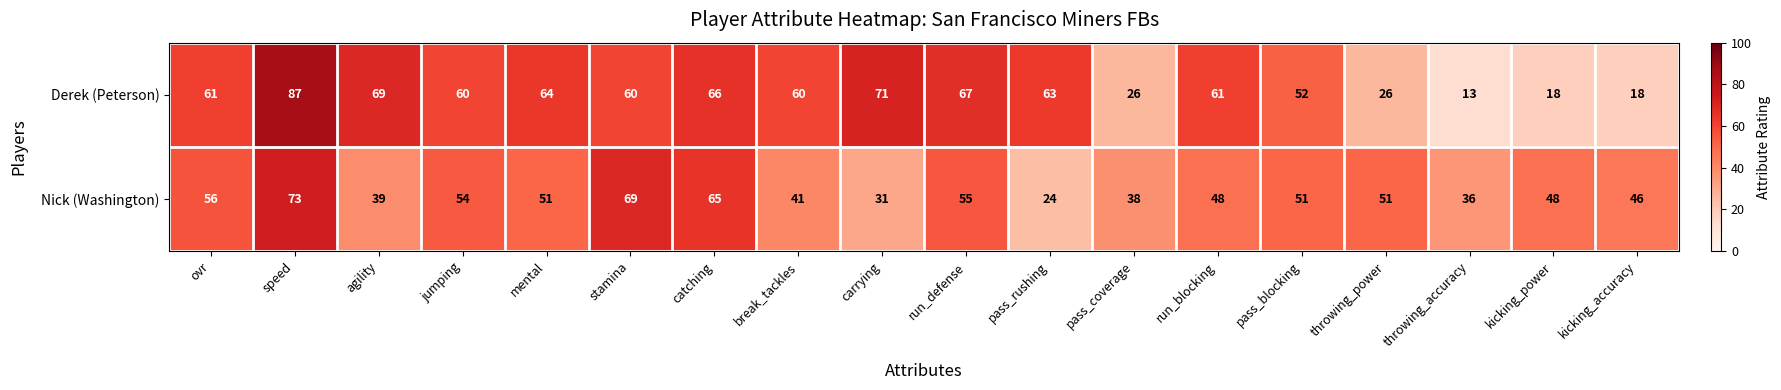

Rank the series at kicking_power from highest to lowest value.

Nick (Washington), Derek (Peterson)